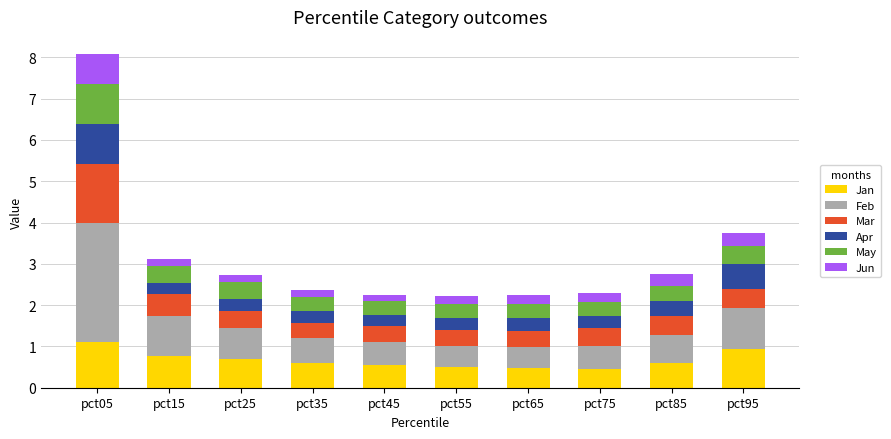

What is the maximum value for Jan?

1.1